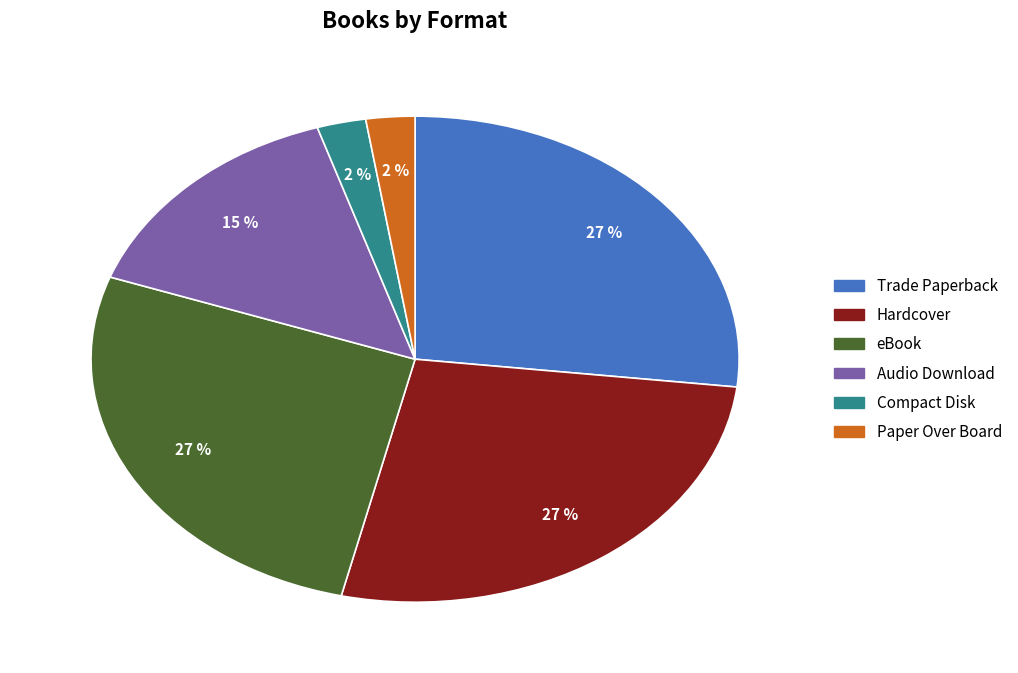

Is there a majority slice in this chart?

No